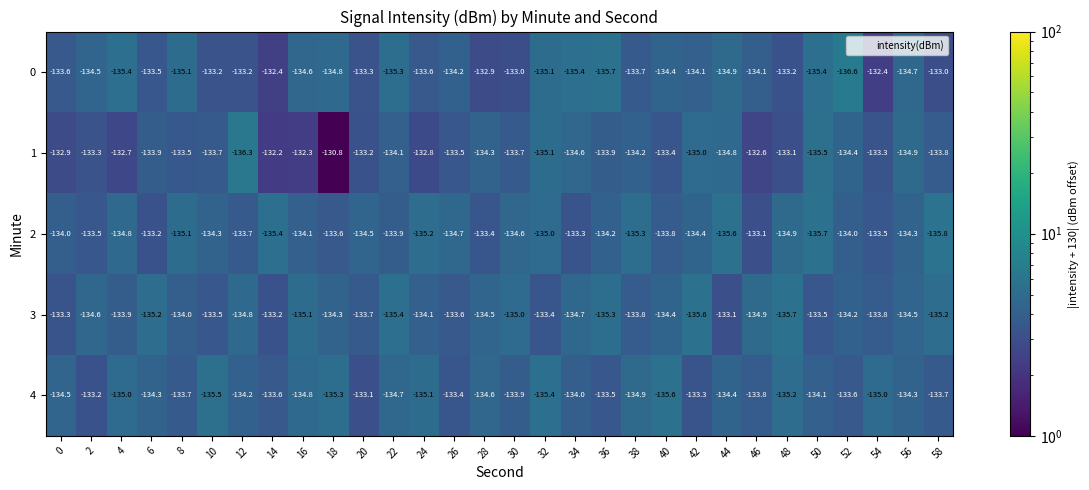

At which category is the sum across all series the highest?

14